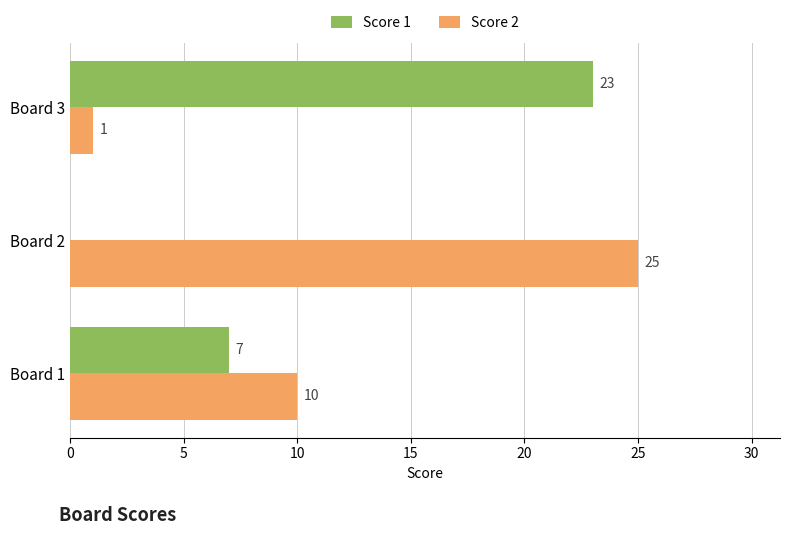

What is the greatest value displayed?

25